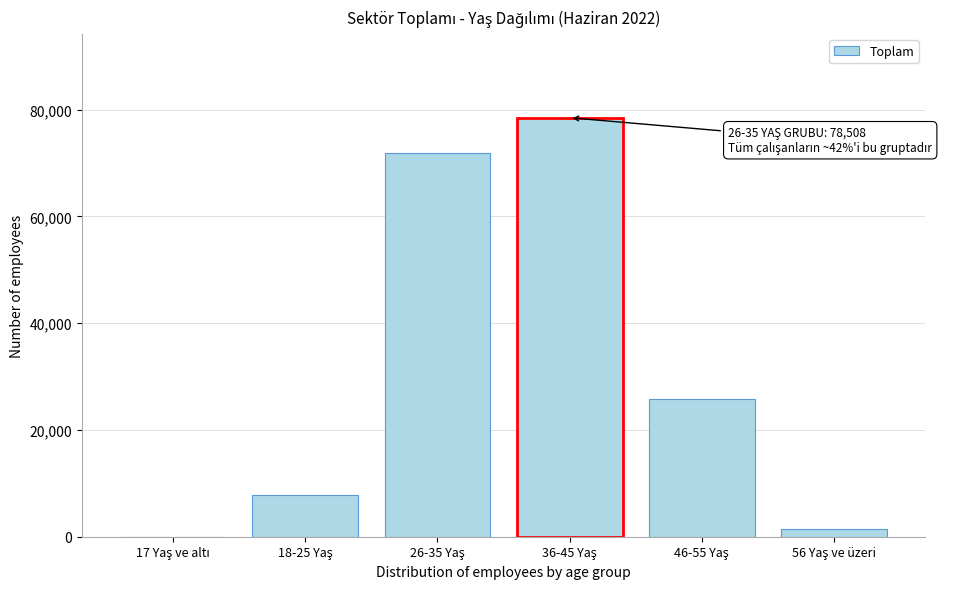

What is the sum of all values?

185656